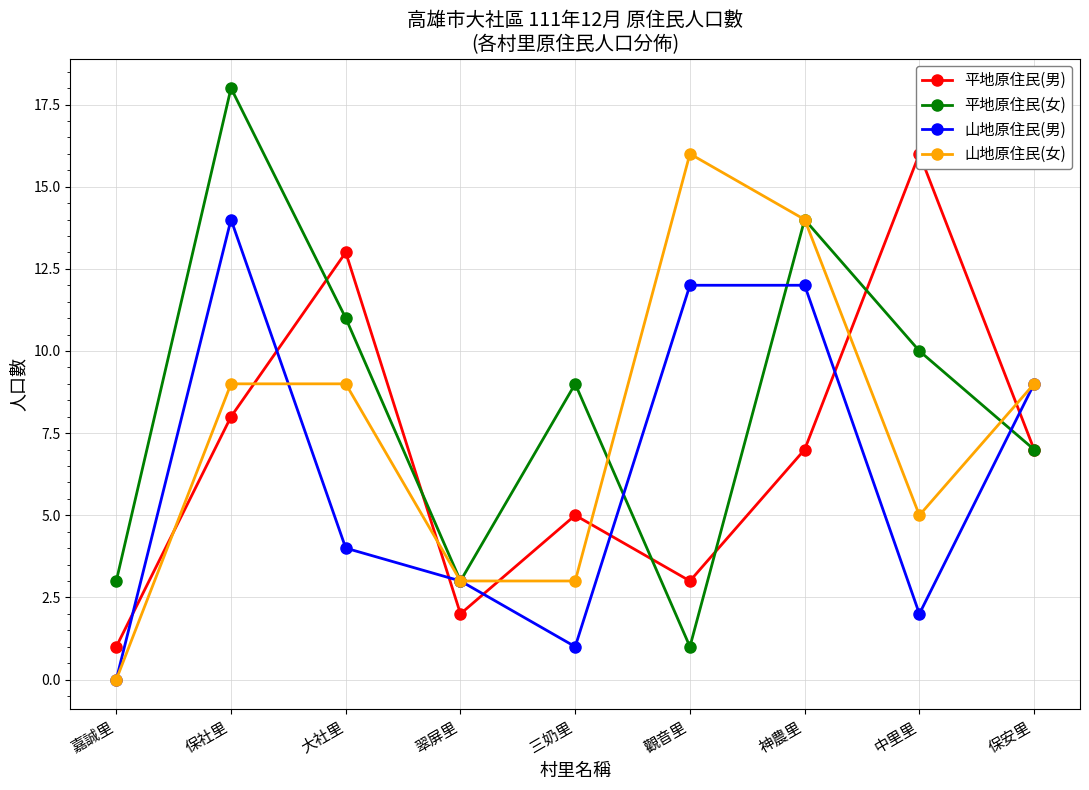

What is the label of the 5th point from the left?

三奶里